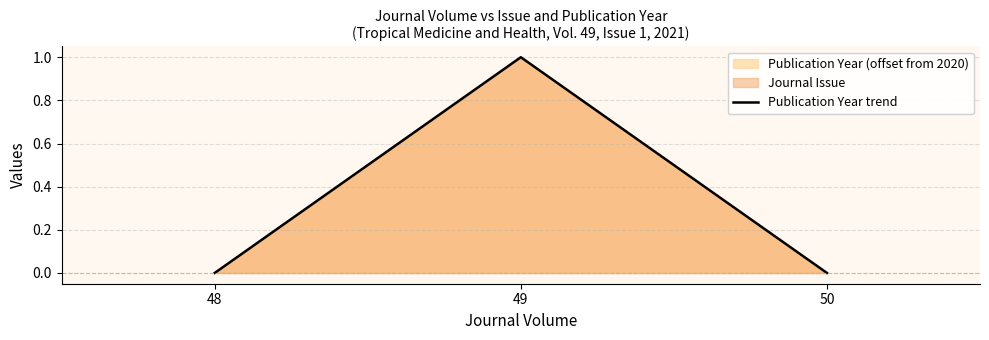

List the labels in order of value, smallest first.

48, 50, 49